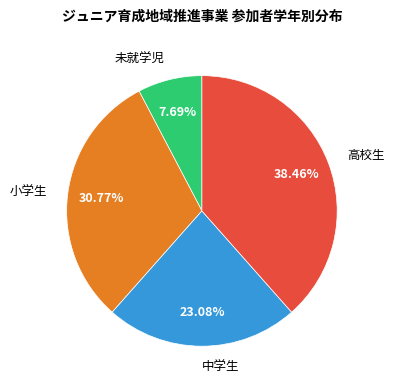

Does any single category account for the majority?

No